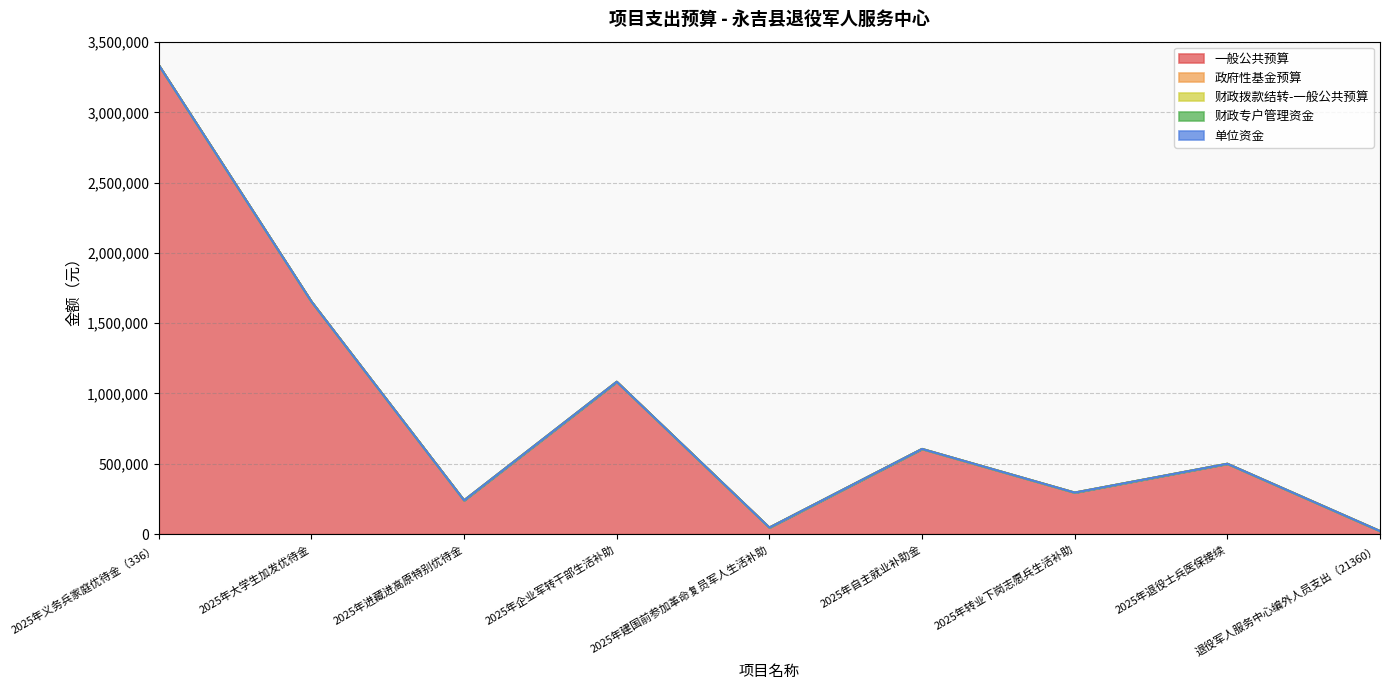

Where is 政府性基金预算 nearest to the value 0?

2025年义务兵家庭优待金（336）